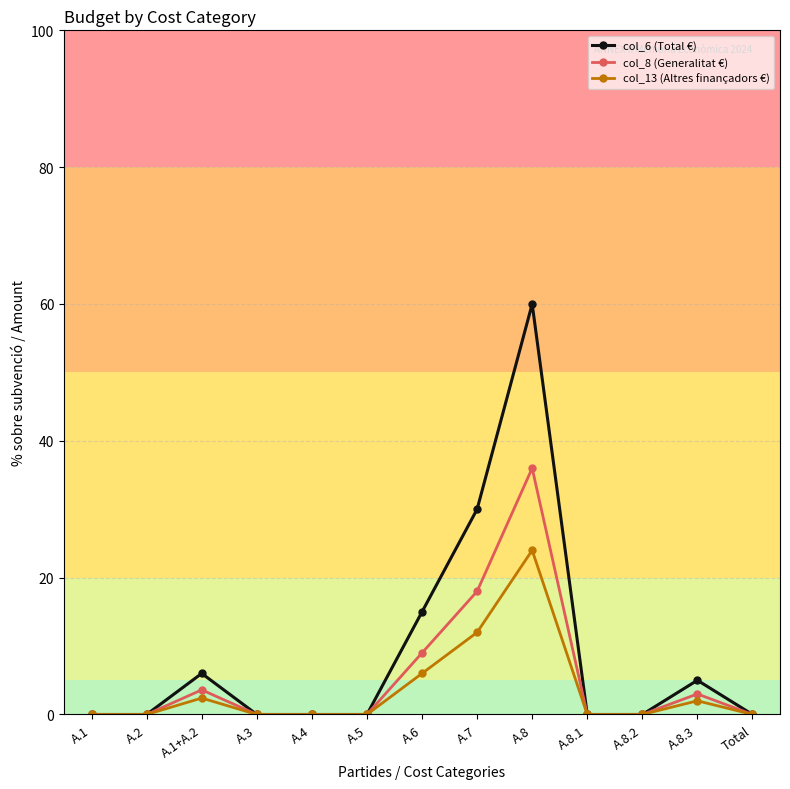

What is the value of the col_13 (Altres finançadors €) point at the 7th from the left?

6.0